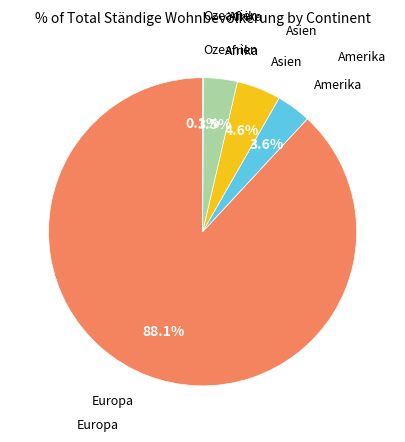

Is there a majority slice in this chart?

Yes